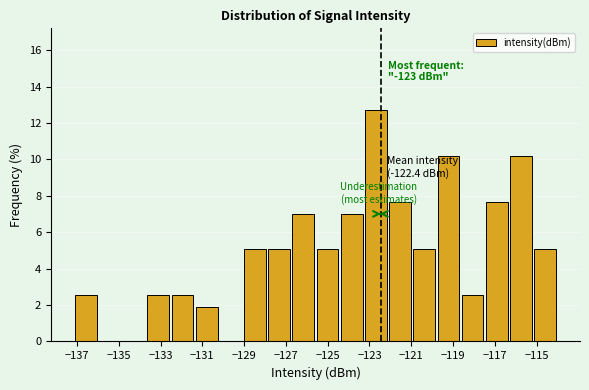

Which range on the x-axis has the tallest bar?

-123.2 to -122.0